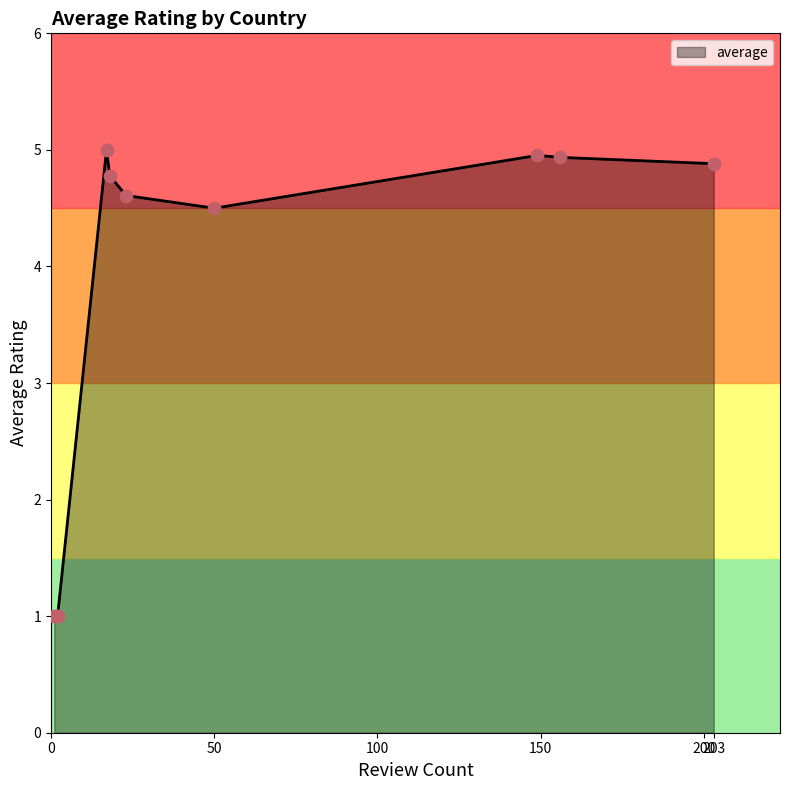

What is the difference between the maximum and minimum values?

4.0